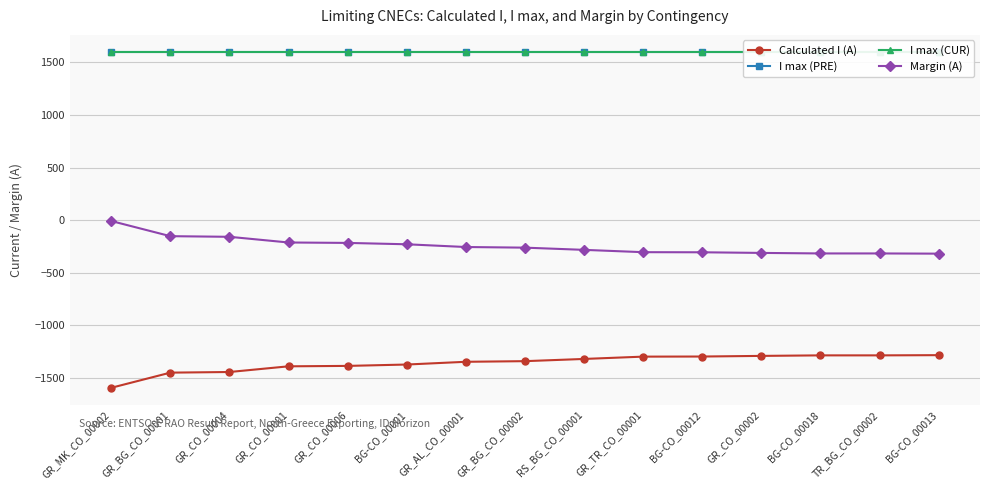

What is the sum of the I max (PRE) values at RS_BG_CO_00001 and TR_BG_CO_00002?

3200